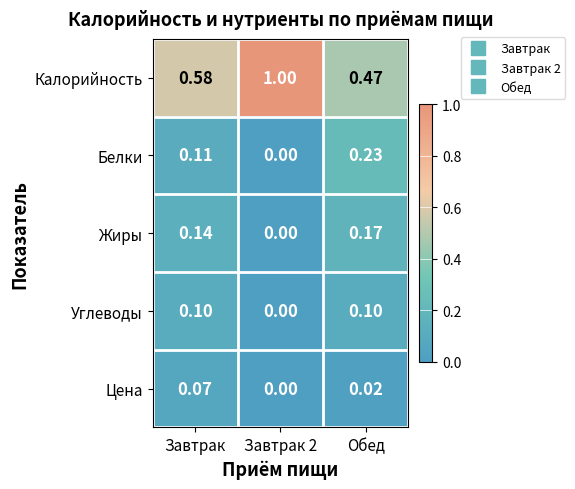

Which series has the largest total across all categories?

Калорийность